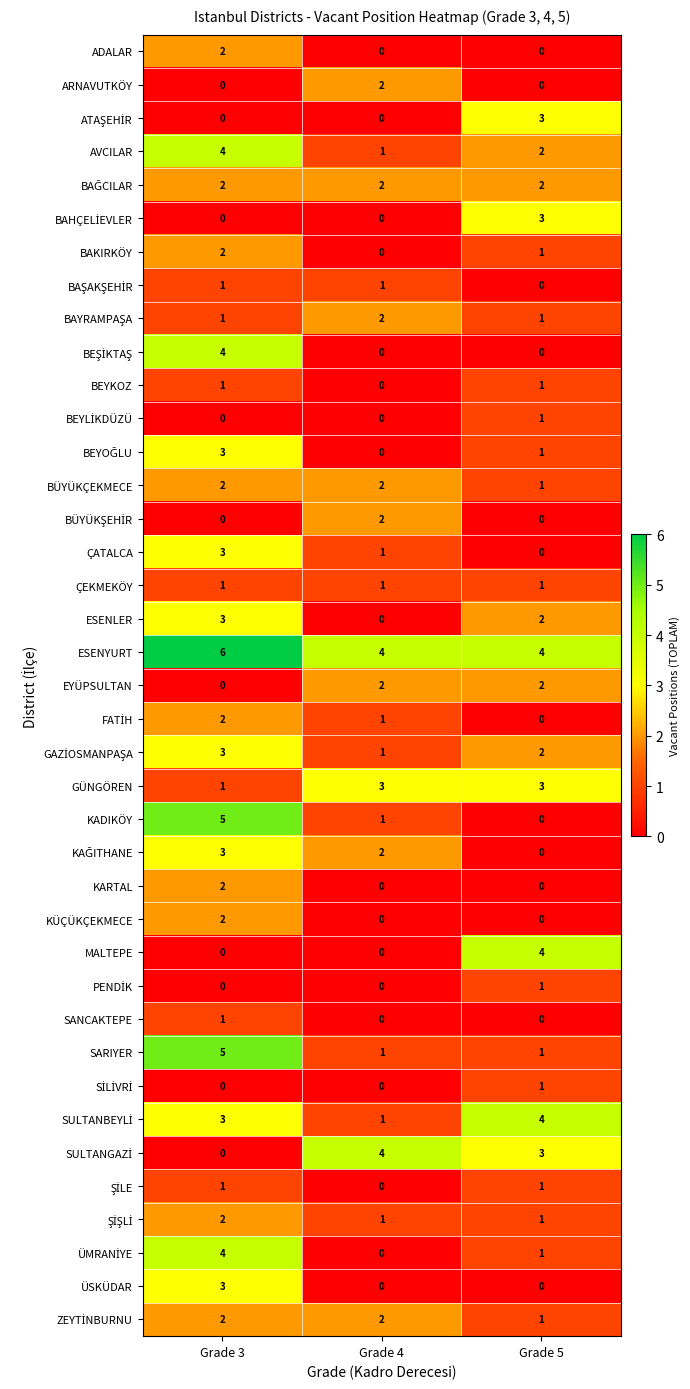

The value of ÜSKÜDAR at Grade 3 is 3. True or false?

True